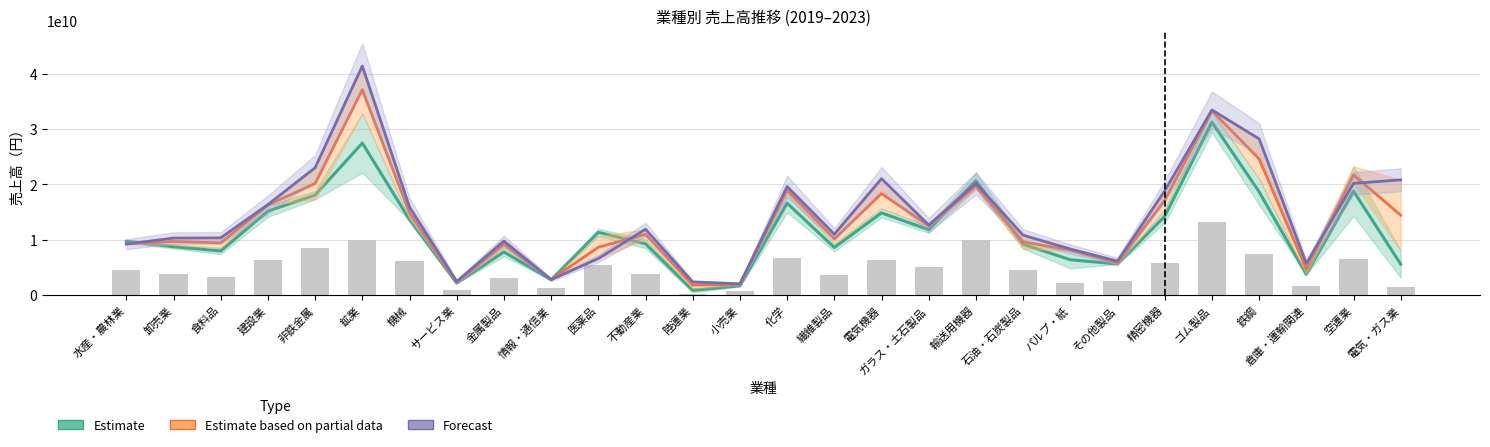

Reading left to right, list all the values displayed in this chart.

Estimate (2019→2021): 水産・農林業=9703072250	卸売業=8732411750	食料品=7951507250	建設業=15168835000	非鉄金属=18059250000	鉱業=27483500000	機械=13623460000	サービス業=2146461500	金属製品=7775439500	情報・通信業=2750672500	医薬品=11319527250	不動産業=9260519500	陸運業=827376000	小売業=1667950500	化学=16607030750	繊維製品=8581920250	電気機器=14846363500	ガラス・土石製品=11801211000	輸送用機器=20671500000	石油・石炭製品=9163290000	パルプ・紙=6367268500	その他製品=5603366500	精密機器=14222880000	ゴム製品=31267500000	鉄鋼=18659007250	倉庫・運輸関連=3712279250	空運業=18779000000	電気・ガス業=5567750000
Estimate based on partial data (2021→2023): 水産・農林業=9327000000	卸売業=9679637250	食料品=9415649500	建設業=16275000000	非鉄金属=20164000000	鉱業=37132500000	機械=14842746000	サービス業=2290692500	金属製品=9153289000	情報・通信業=2788141000	医薬品=8625880250	不動産業=10970062000	陸運業=1776403000	小売業=1913426750	化学=18939515000	繊維製品=10129170250	電気機器=18344473000	ガラス・土石製品=12514293000	輸送用機器=19702500000	石油・石炭製品=9597250000	パルプ・紙=8119048500	その他製品=5837946250	精密機器=17133500000	ゴム製品=33301000000	鉄鋼=24628256500	倉庫・運輸関連=4701118000	空運業=21721423750	電気・ガス業=14418000000
Forecast (2023 projected): 水産・農林業=9195000000	卸売業=10294022500	食料品=10326512500	建設業=16353000000	非鉄金属=23022500000	鉱業=41413500000	機械=15907492000	サービス業=2447371000	金属製品=9752419000	情報・通信業=2775350000	医薬品=6588735500	不動産業=11882863000	陸運業=2355806000	小売業=2018234000	化学=19610530000	繊維製品=10984500000	電気機器=21038366000	ガラス・土石製品=12658586000	輸送用機器=20180000000	石油・石炭製品=10817000000	パルプ・紙=8313000000	その他製品=6112420500	精密機器=18827000000	ゴム製品=33471000000	鉄鋼=28237500000	倉庫・運輸関連=5687236000	空運業=20181847500	電気・ガス業=20818000000